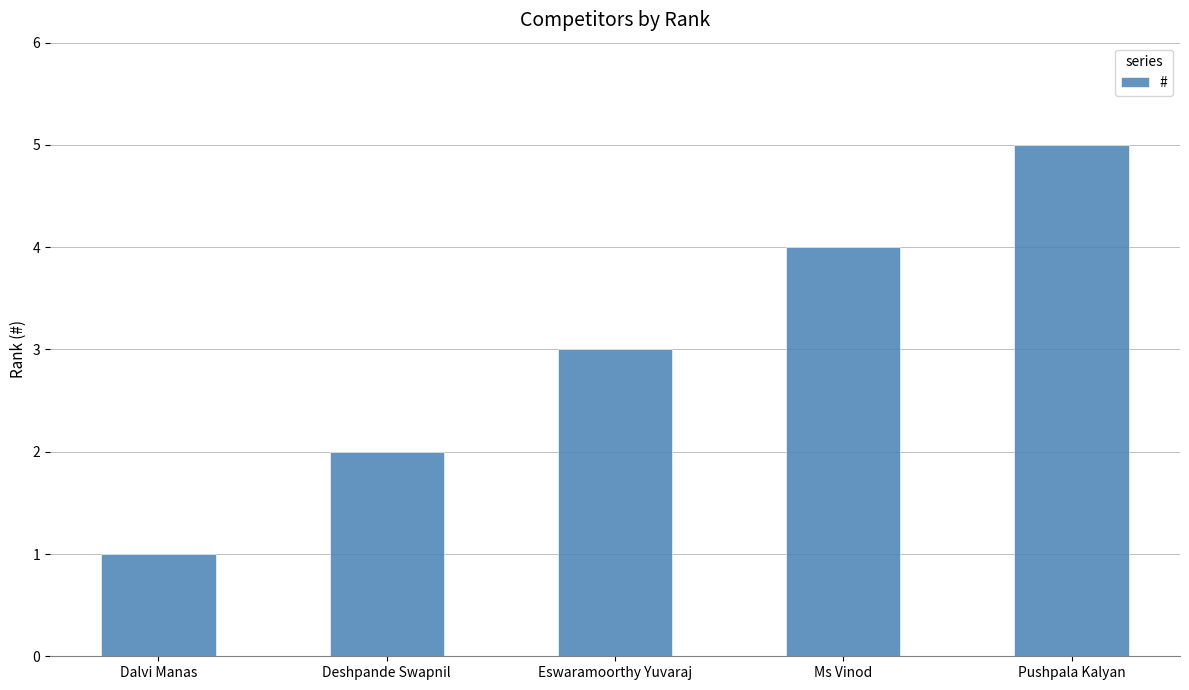

Which has a higher value, Pushpala Kalyan or Eswaramoorthy Yuvaraj?

Pushpala Kalyan